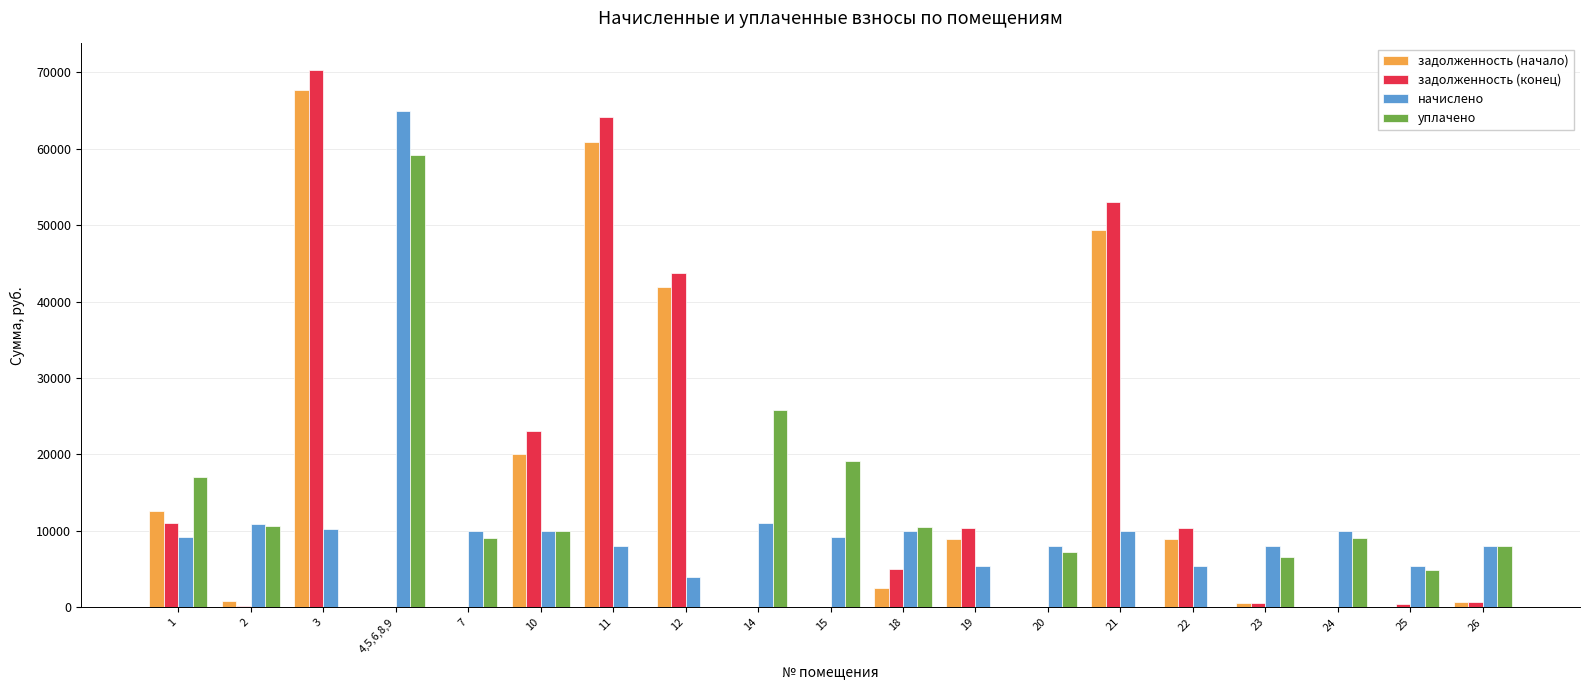

What is the sum of all задолженность (начало) values?

274954.3